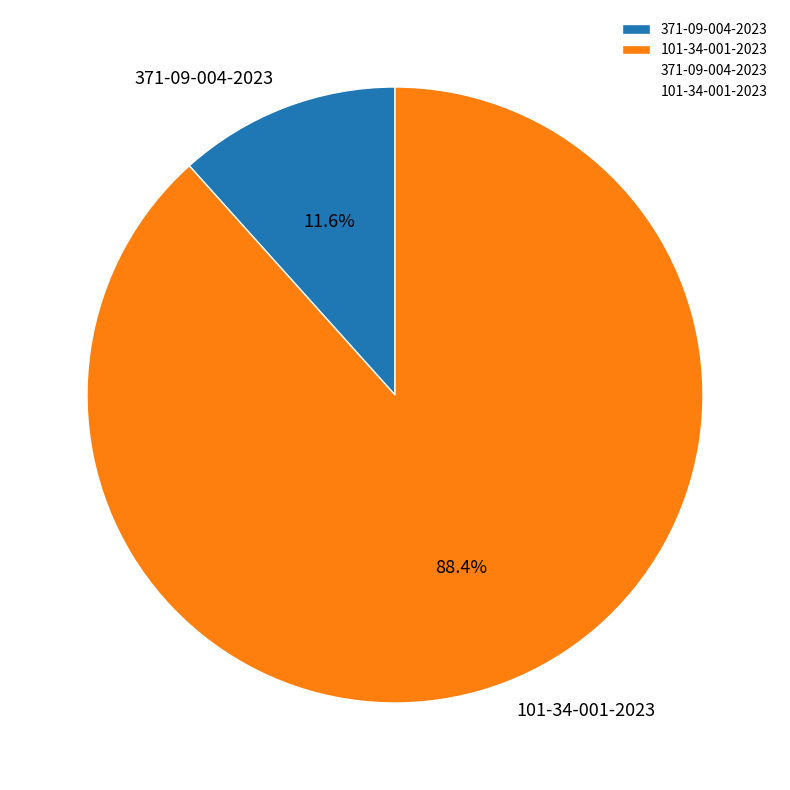

Count the number of slices in the pie.

2